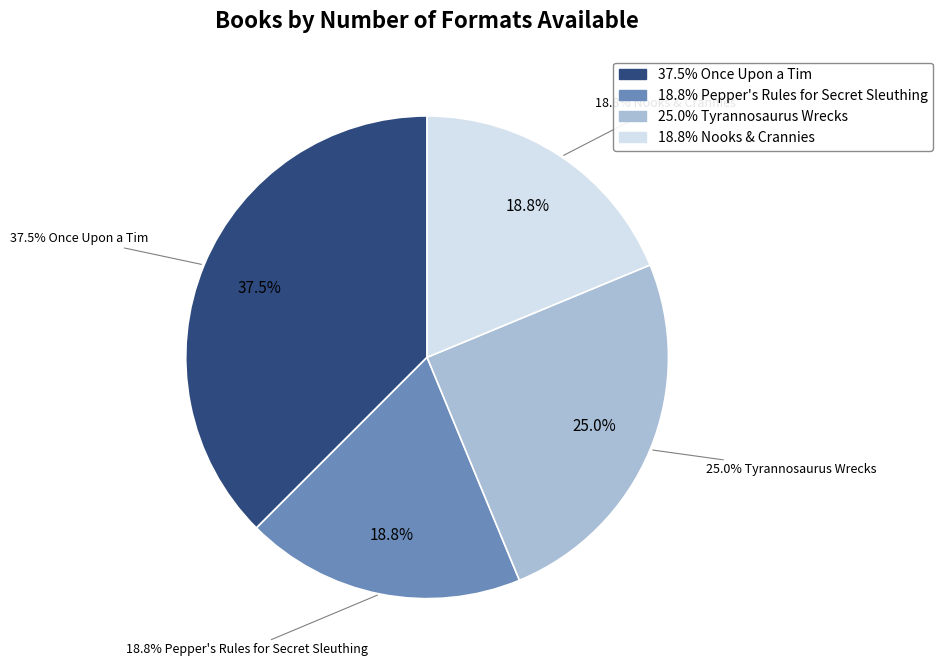

To the nearest percent, what is the difference between the largest and smallest slice percentages?

19%